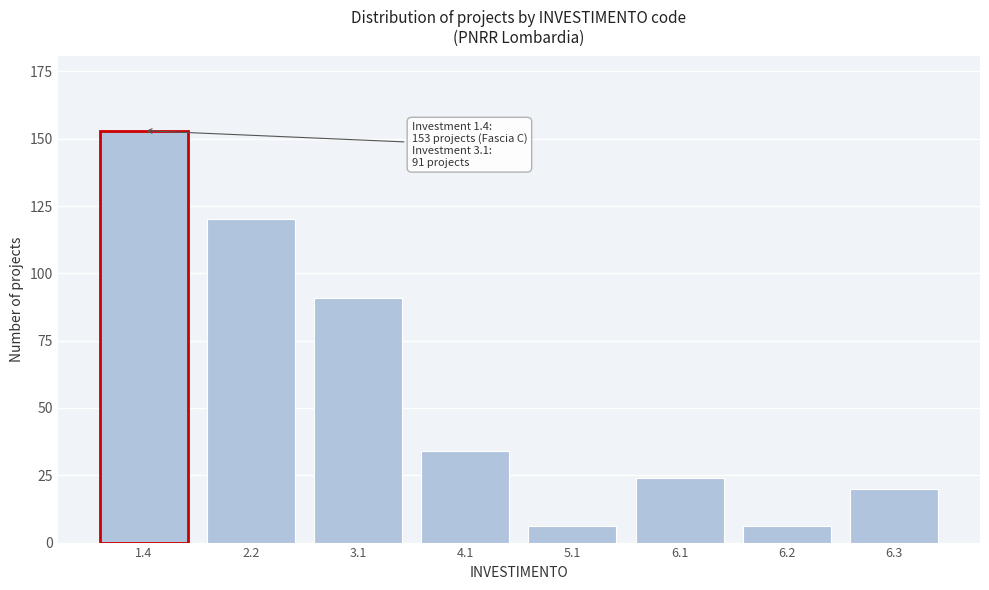

Reading right to left, what are all the values shown in this chart?

20	6	24	6	34	91	120	153